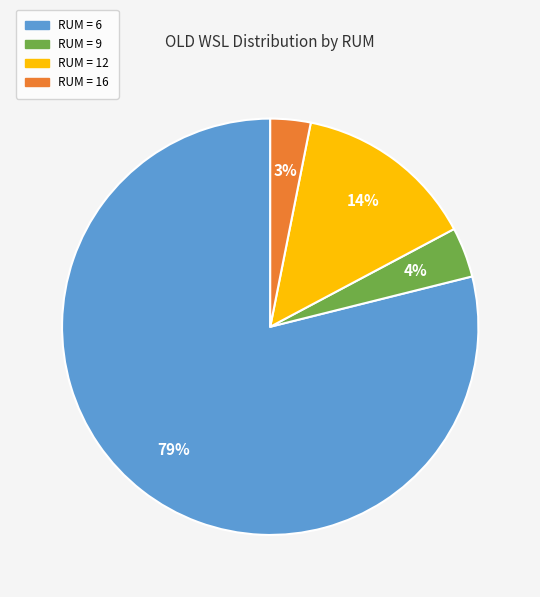

How many slices are in this pie chart?

4